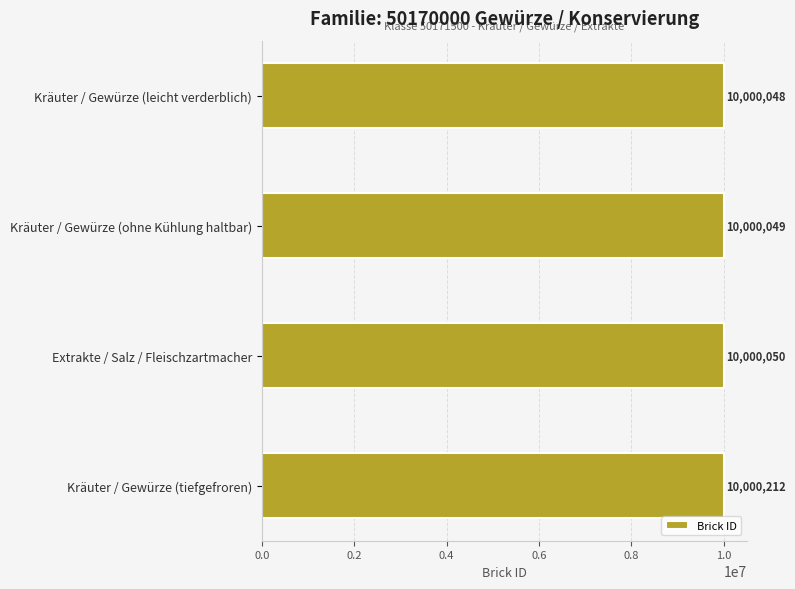

What value does the data have at Kräuter / Gewürze (tiefgefroren)?

10000212